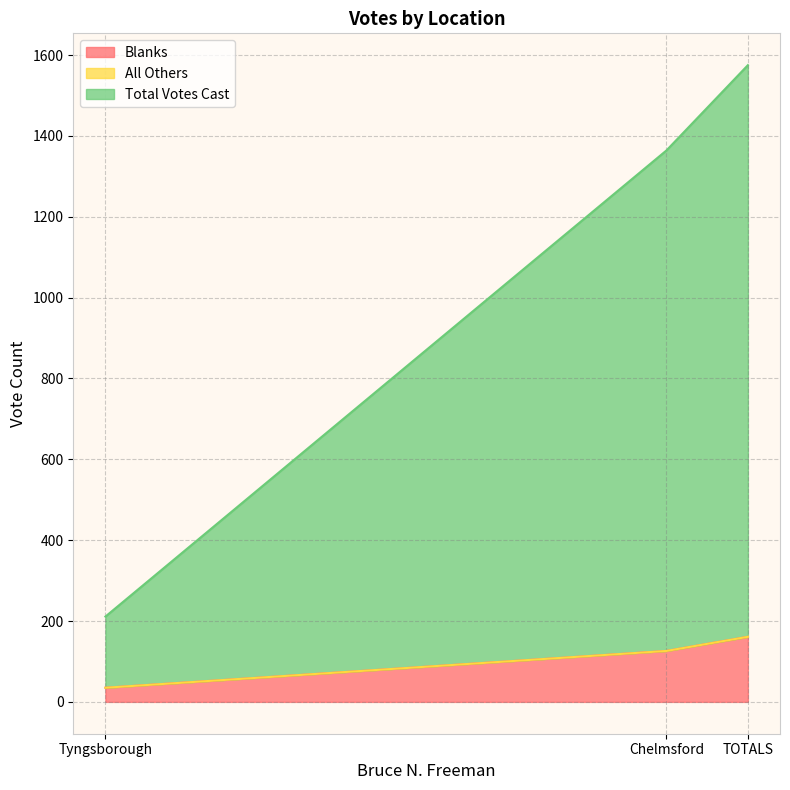

How many lines are shown in the chart?

3